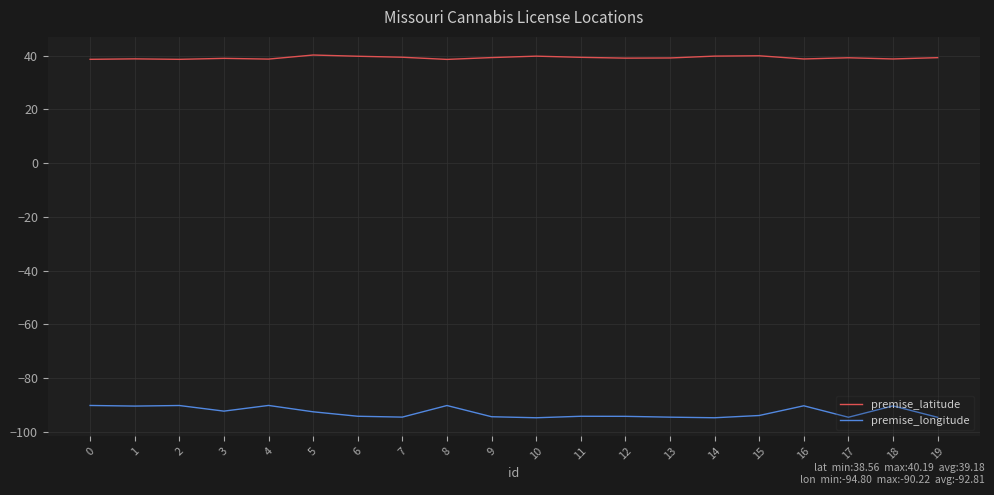

Which series has the largest range (max minus min)?

premise_longitude